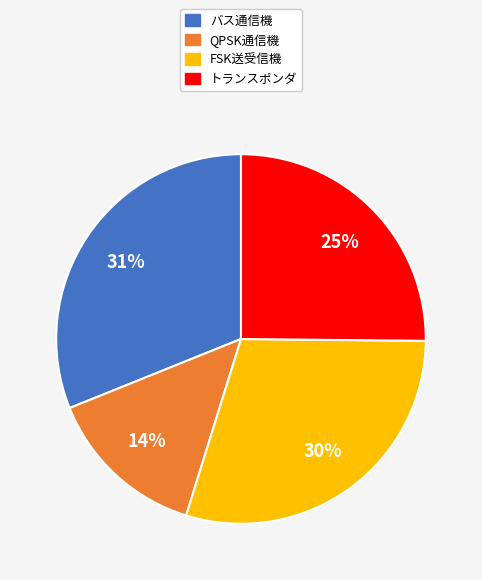

What percentage is the FSK送受信機 slice, to the nearest percent?

30%